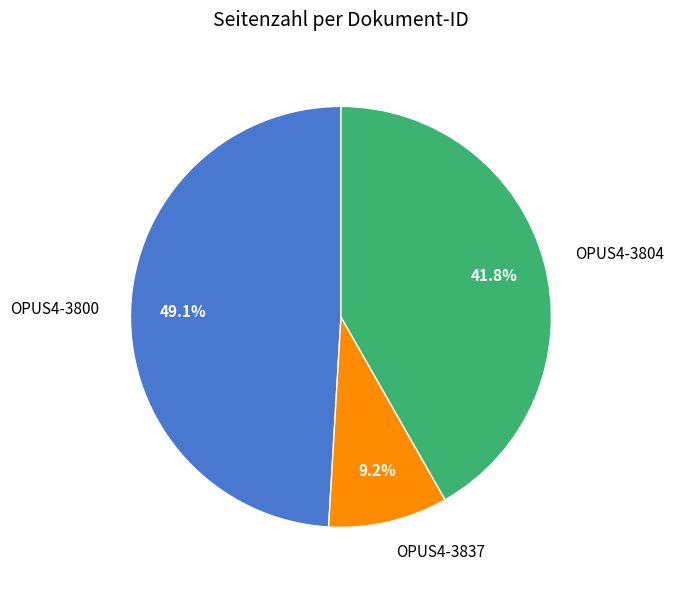

To the nearest percent, what percentage of the pie is OPUS4-3837?

9%